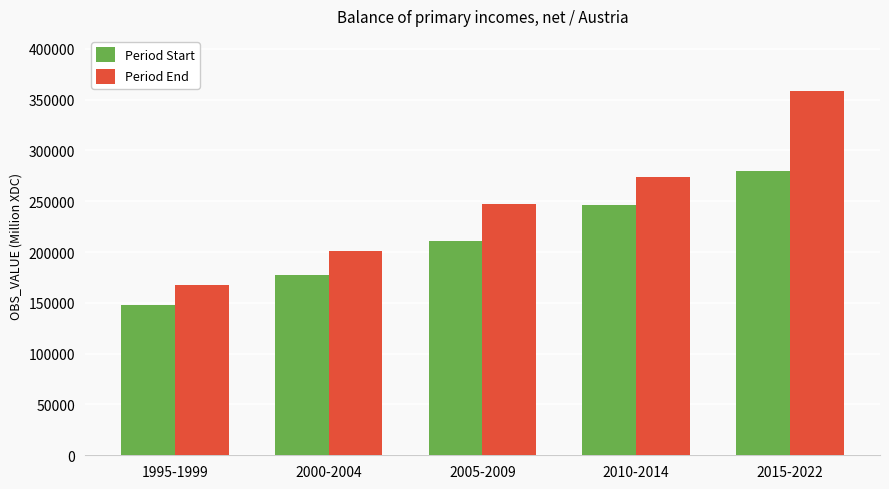

What are all the series names shown in the legend?

Period Start, Period End